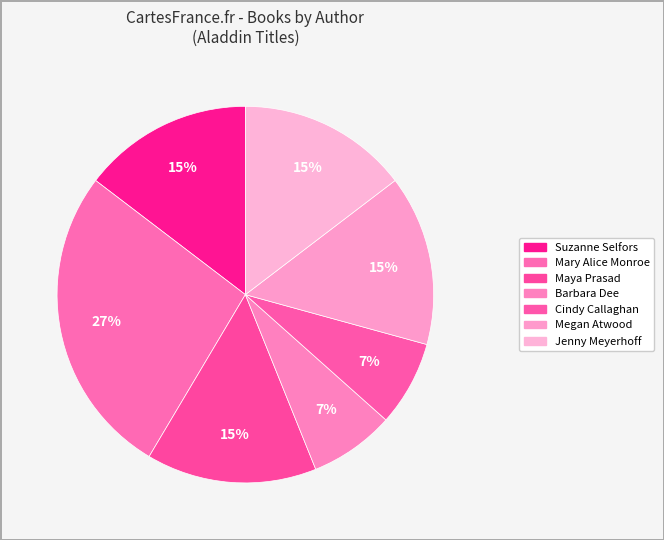

How many segments does this pie chart have?

7